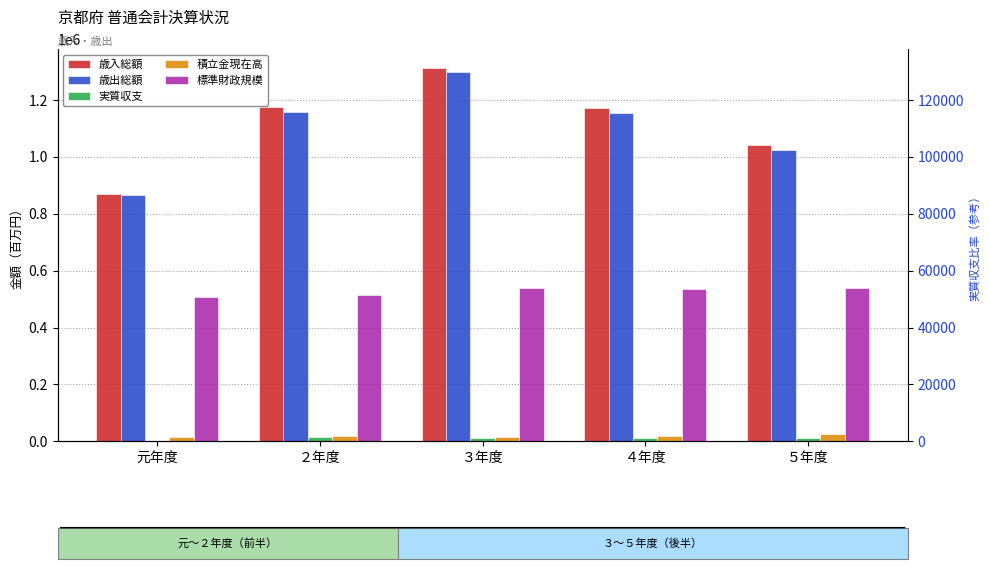

How many bars are there in total?

25